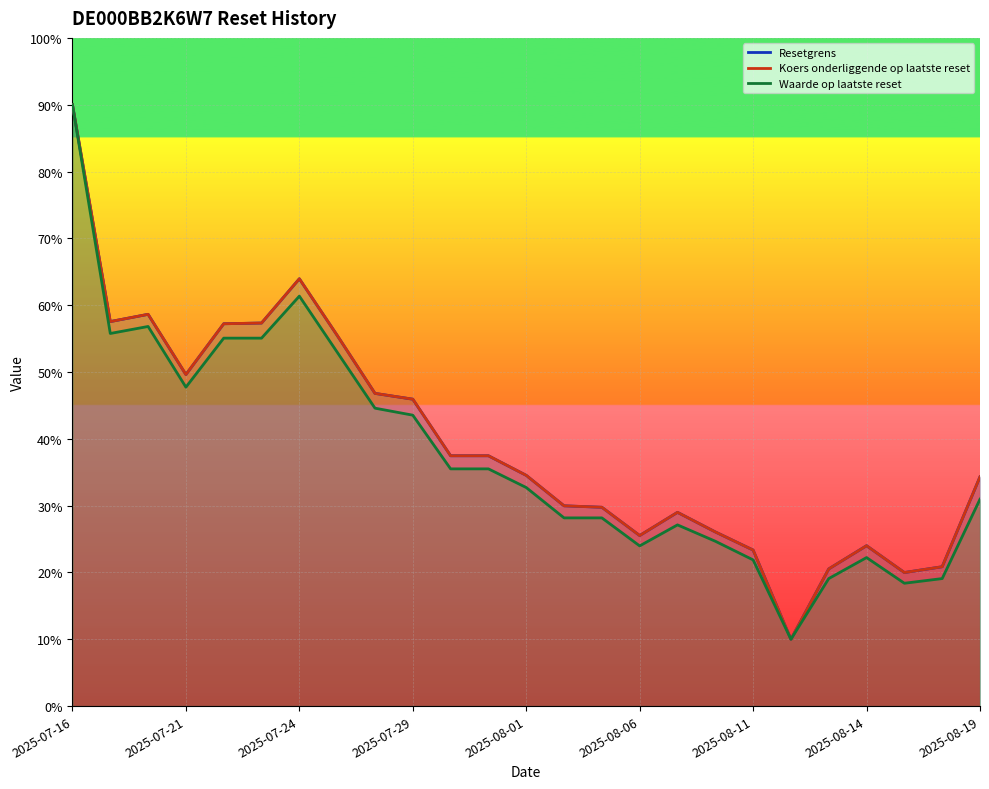

True or false: Waarde op laatste reset has a value of 20.5 at 2025-07-29.

False